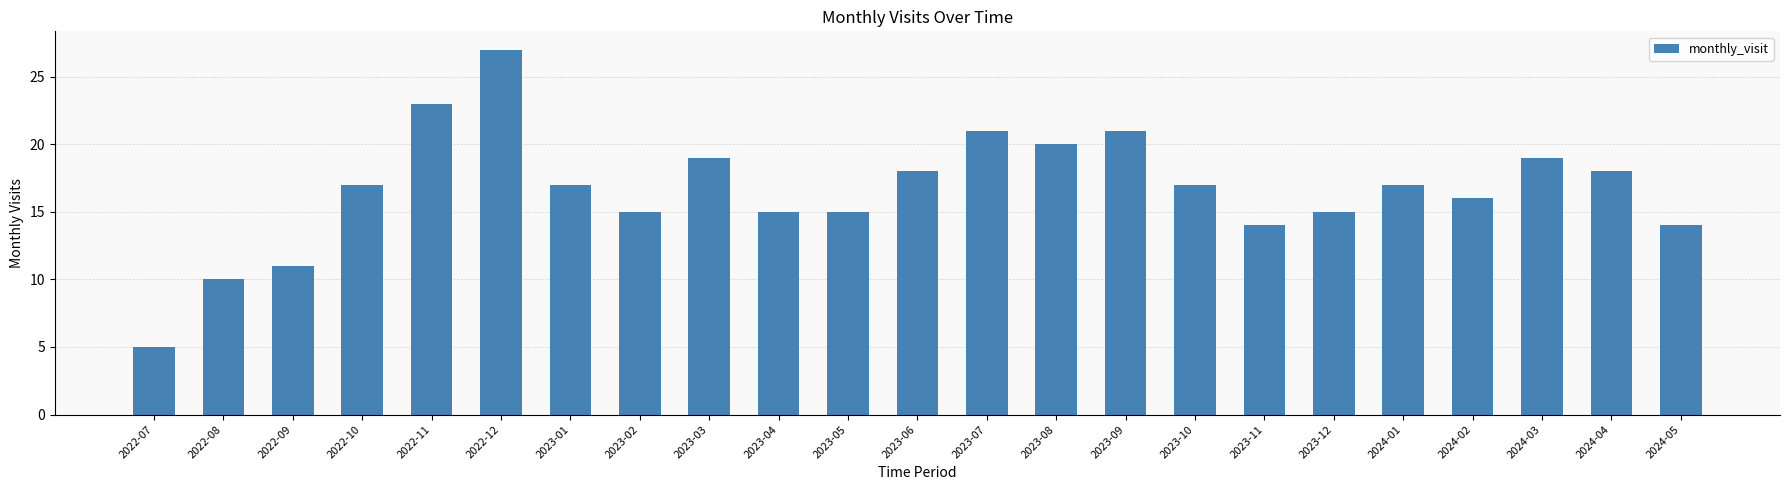

Does the chart contain any negative values?

No